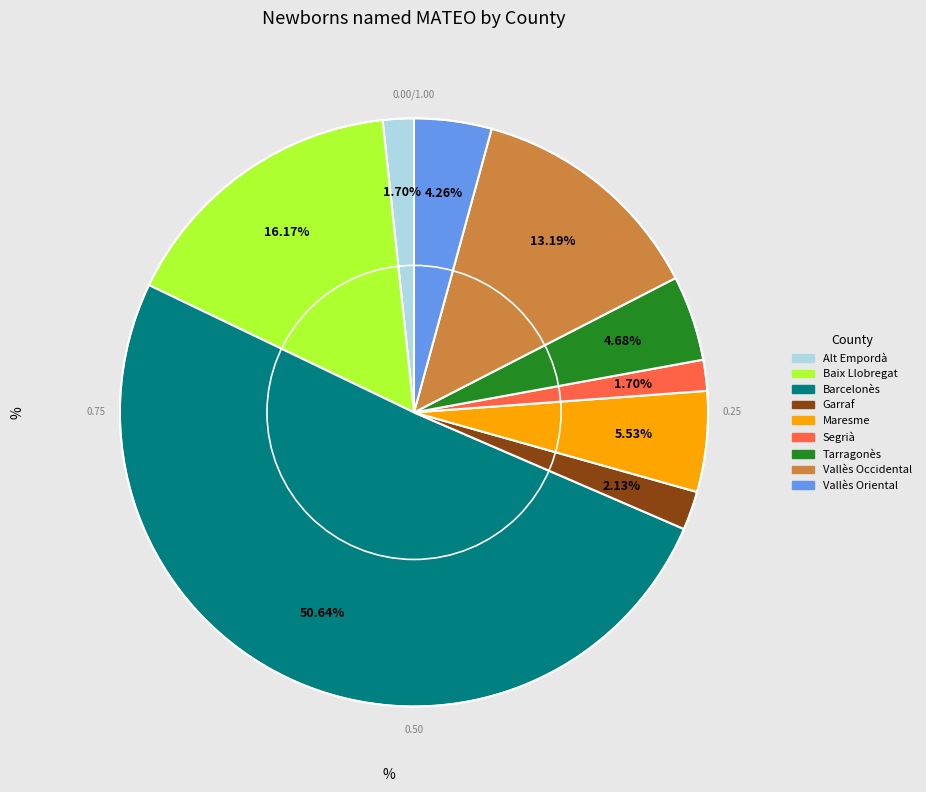

To the nearest percent, what is the difference between the largest and smallest slice percentages?

49%